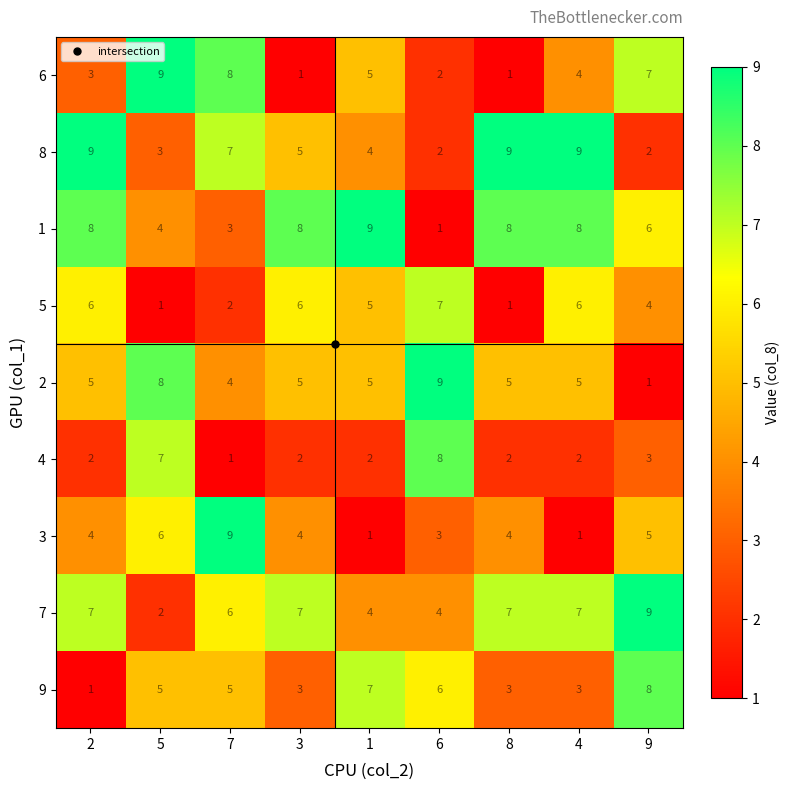

What is the total value across all series at 1?

42